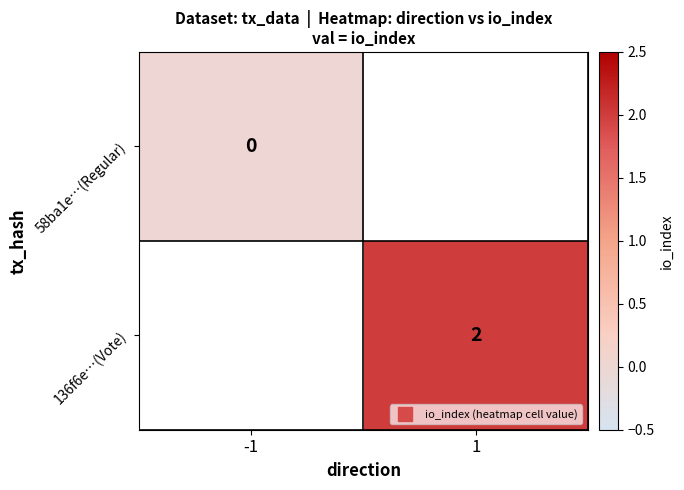

How many values in 136f6e…(Vote) are above zero?

1